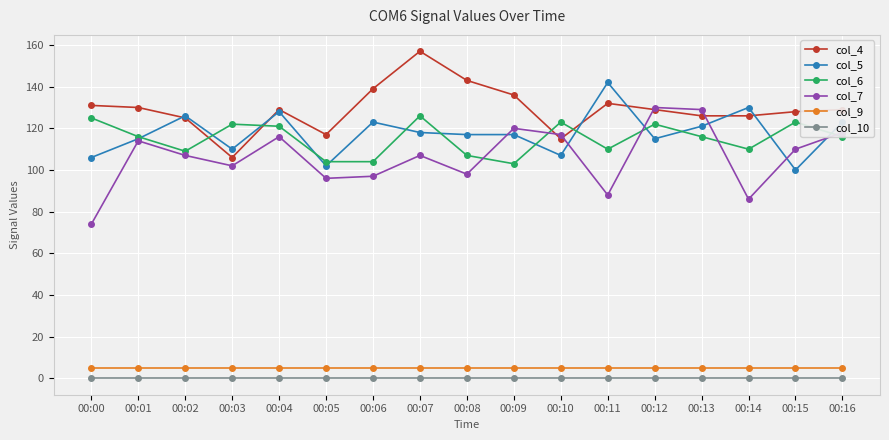

Which category has the highest value across all series?

00:07